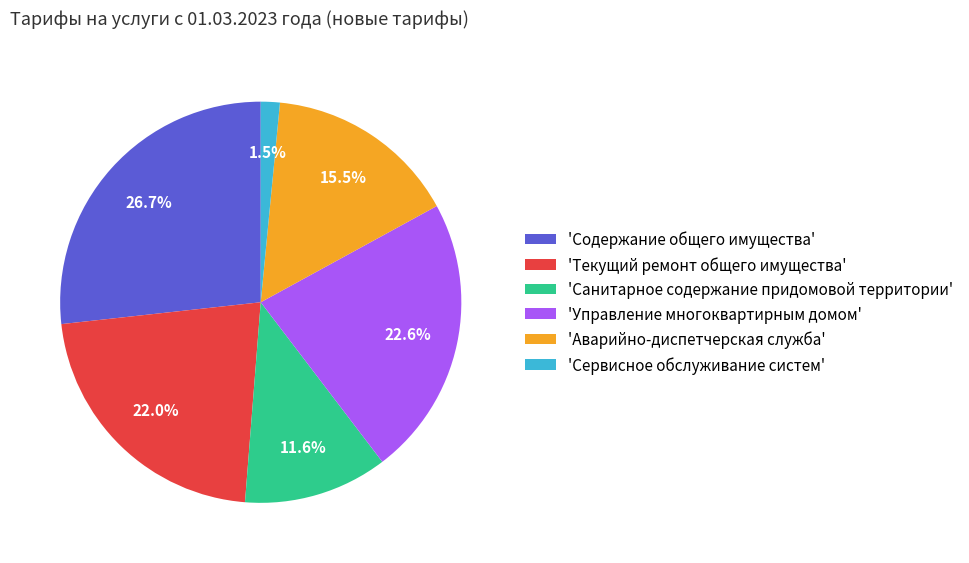

Between 'Управление многоквартирным домом' and 'Содержание общего имущества', which is larger?

'Содержание общего имущества'